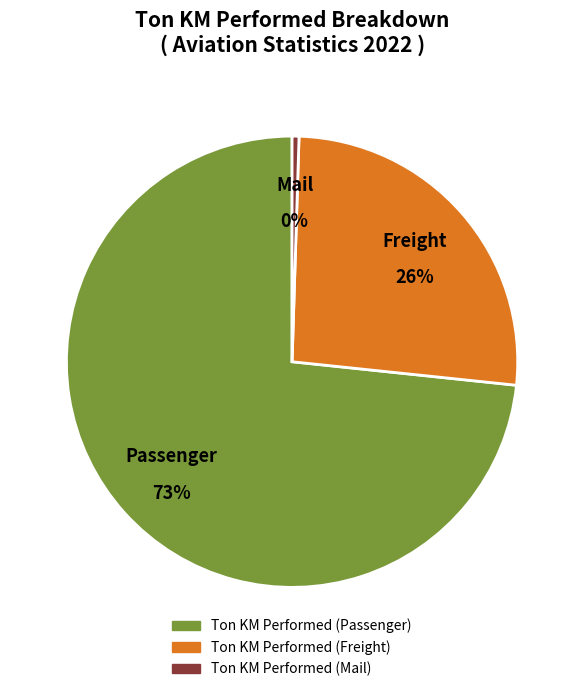

Between Ton KM Performed (Freight) and Ton KM Performed (Passenger), which is larger?

Ton KM Performed (Passenger)